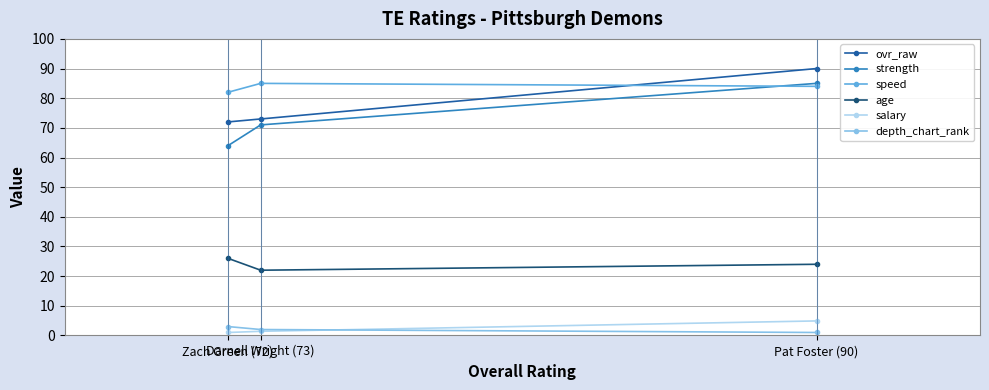

What is the difference between the maximum and minimum values in the strength series?

21.0